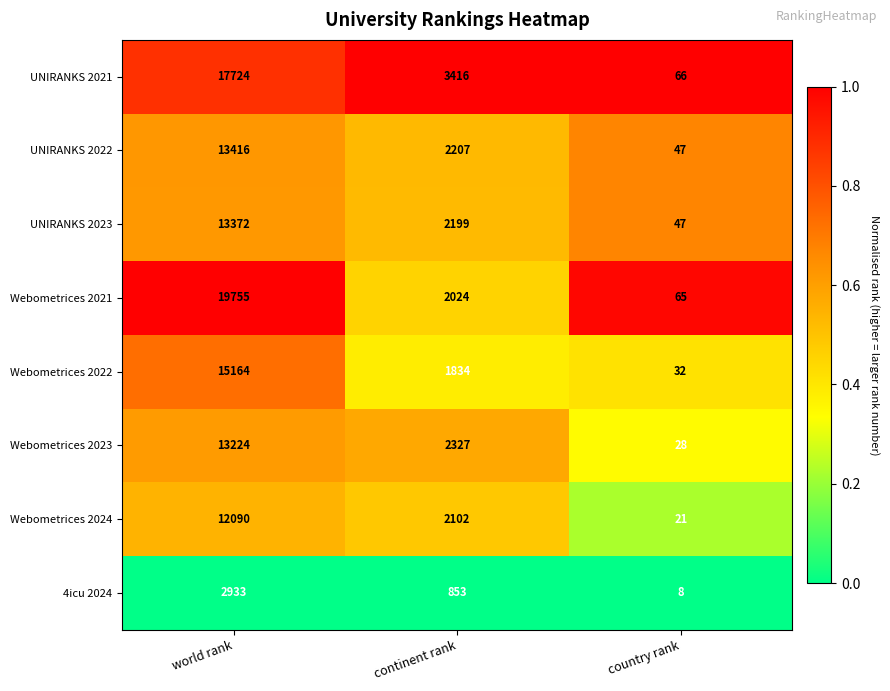

Which series has the widest spread of values?

Webometrices 2021